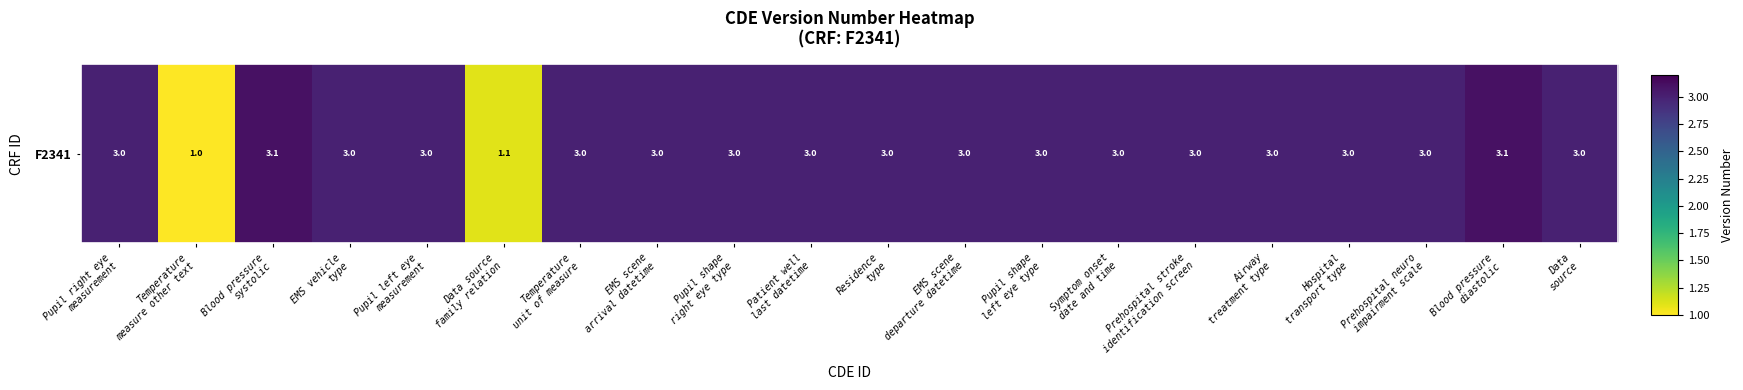

Rank the categories by value from lowest to highest.

Temperature
measure other text, Data source
family relation, Pupil right eye
measurement, EMS vehicle
type, Pupil left eye
measurement, Temperature
unit of measure, EMS scene
arrival datetime, Pupil shape
right eye type, Patient well
last datetime, Residence
type, EMS scene
departure datetime, Pupil shape
left eye type, Symptom onset
date and time, Prehospital stroke
identification screen, Airway
treatment type, Hospital
transport type, Prehospital neuro
impairment scale, Data
source, Blood pressure
systolic, Blood pressure
diastolic